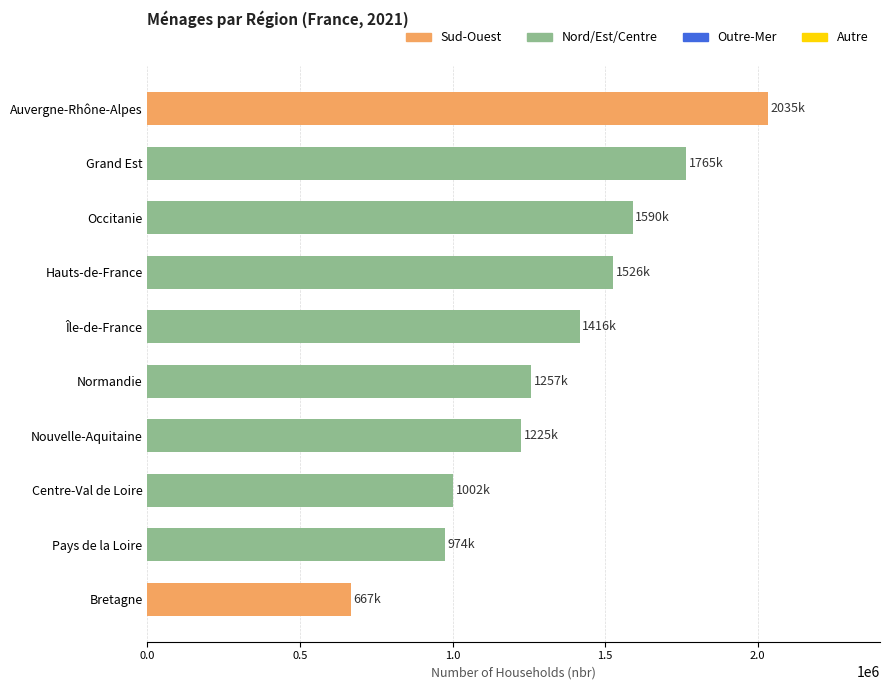

Reading top to bottom, transcribe all the data shown in this chart.

2034743	1765209	1590115	1526464	1416181	1257276	1224977	1002381	973987	667394